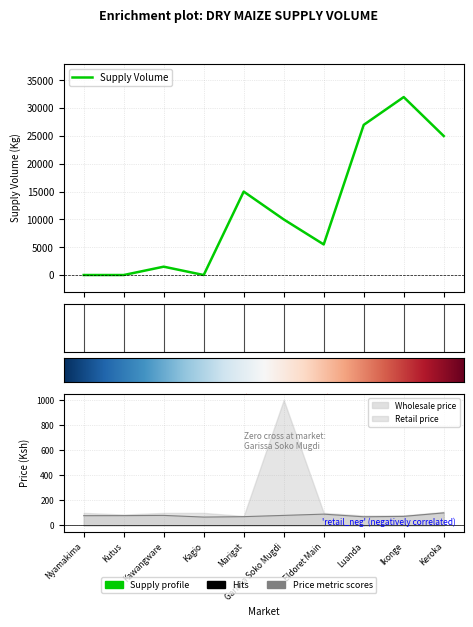

How many lines are shown in the chart?

1